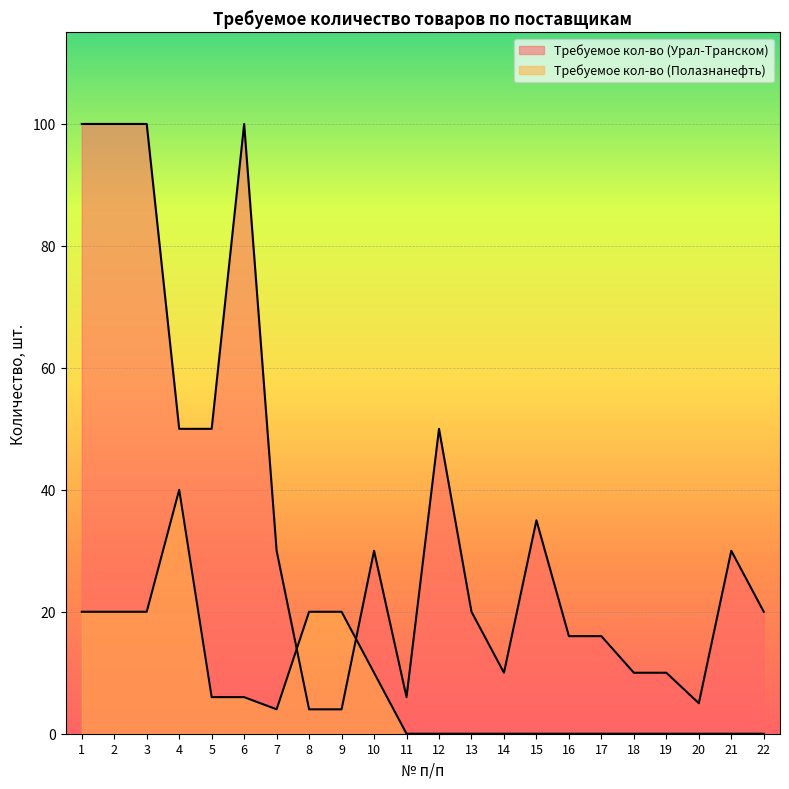

Which category has the highest value across all series?

1